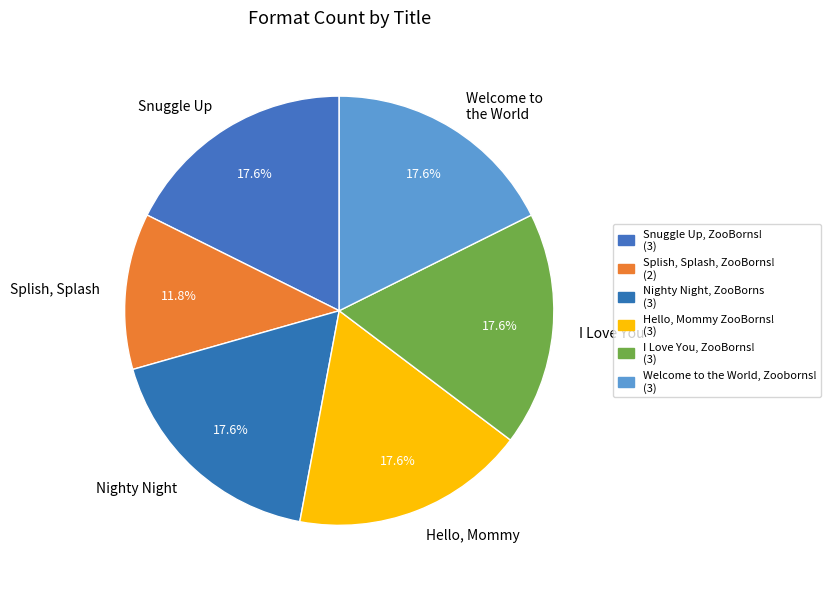

How much of the chart is everything except Welcome to the World?

82.4%